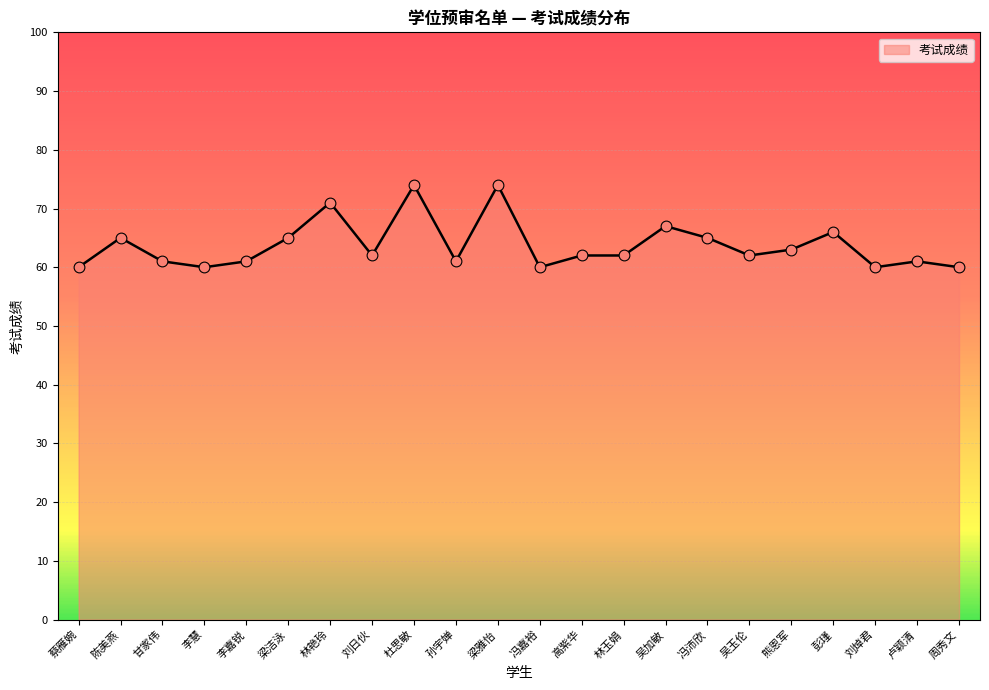

Approximately how many times larger is the value at 熊恩军 compared to 刘日伙?

1.0